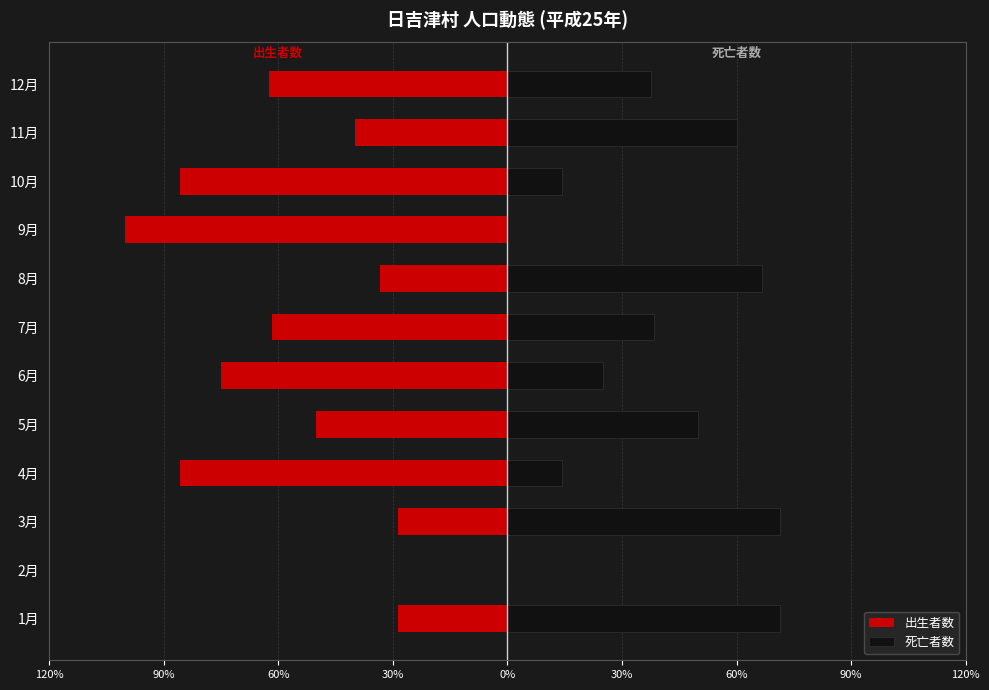

What is the sum of all 出生者数 values?

-650.9